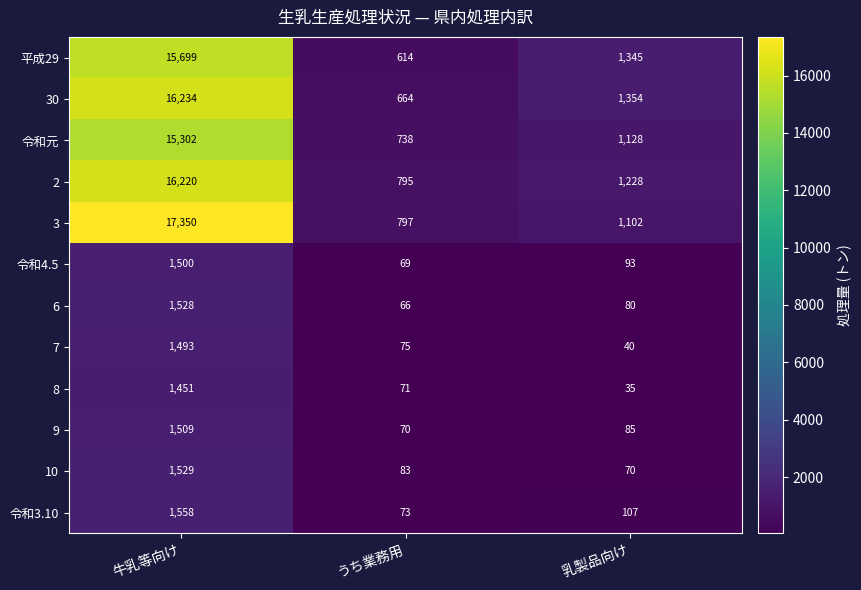

How many data points in 令和4.5 are less than 93?

1